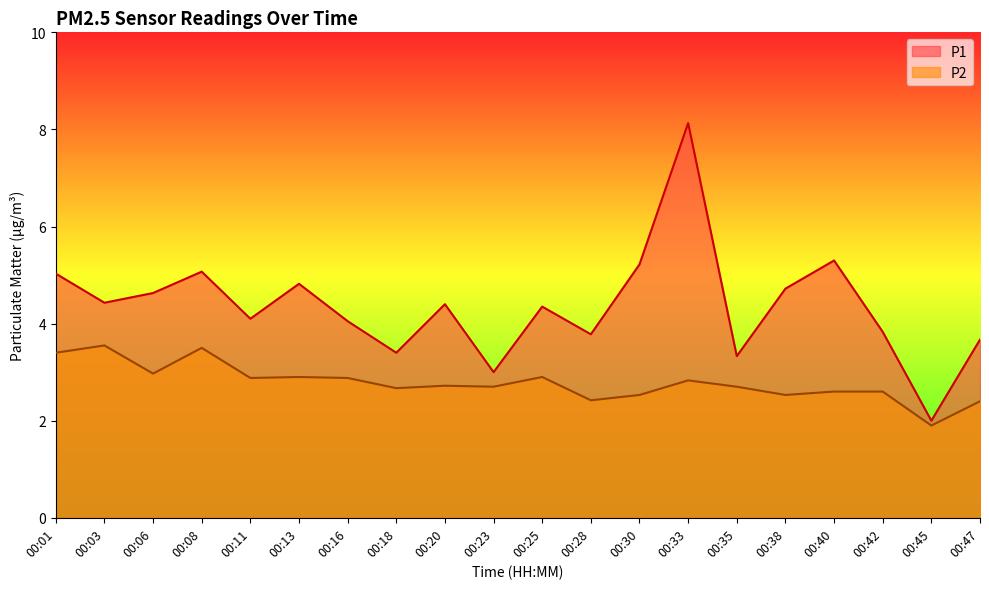

True or false: P2 and P1 intersect in this chart.

False